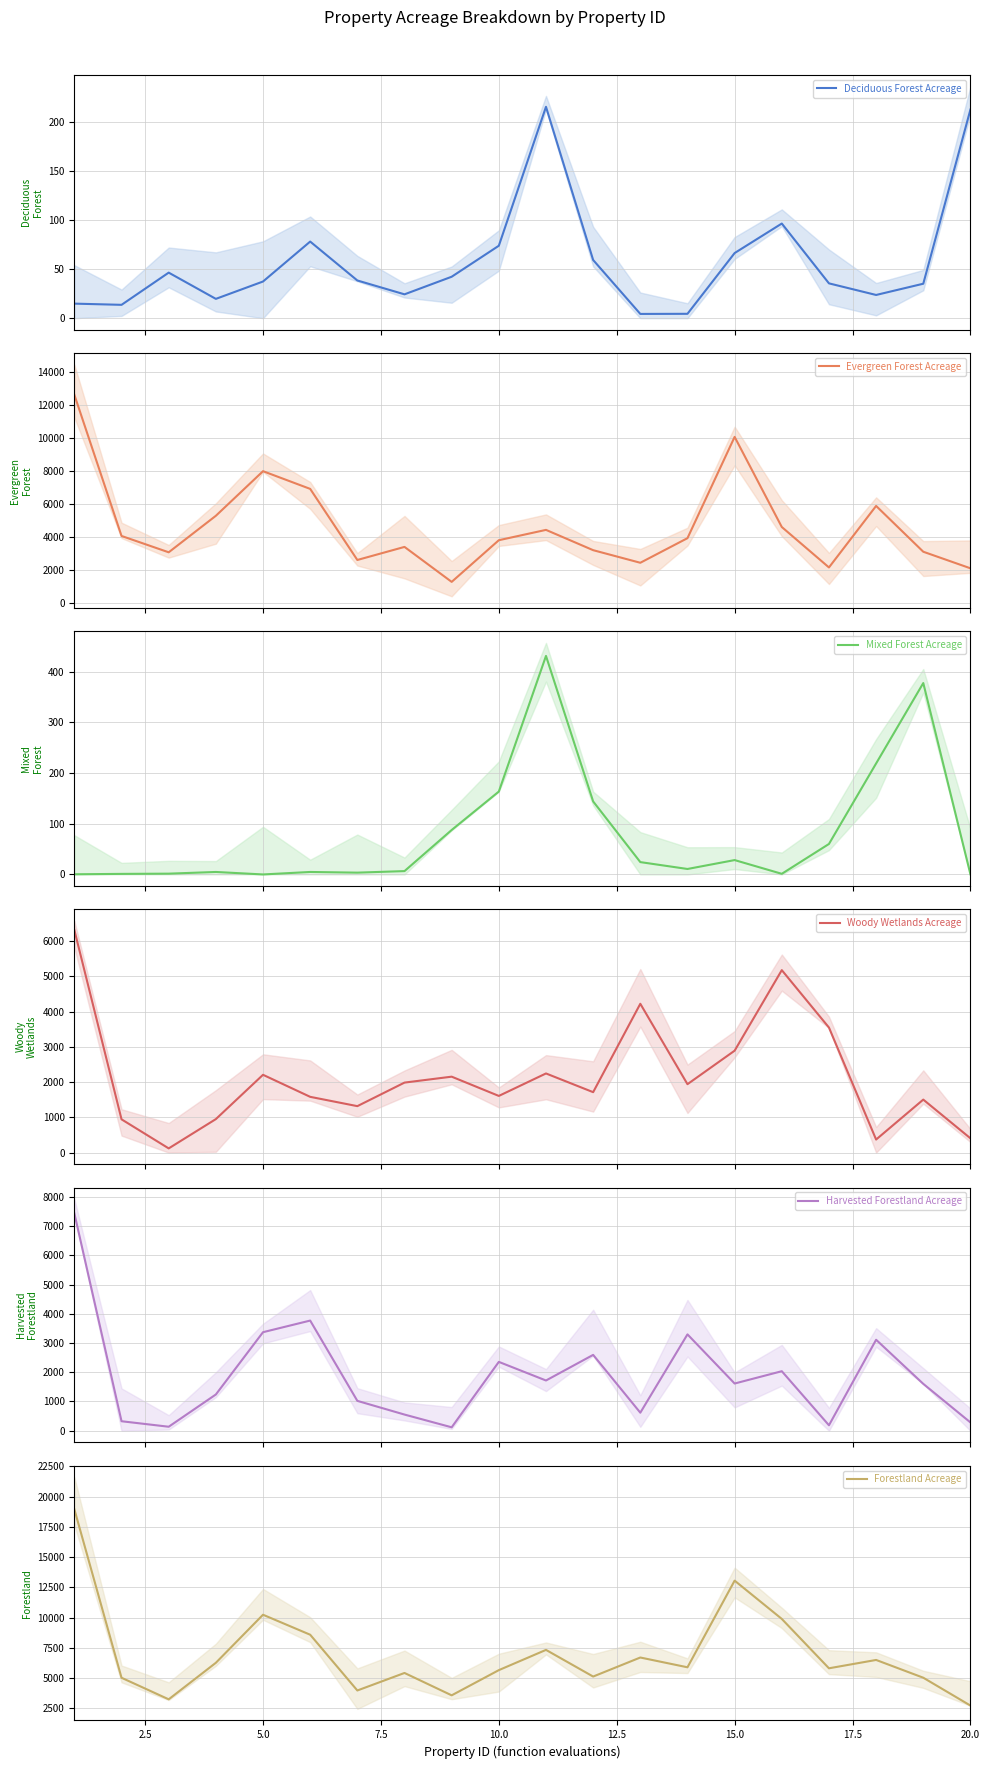

What is the value of the Forestland Acreage point at the 13th from the left?

6709.2